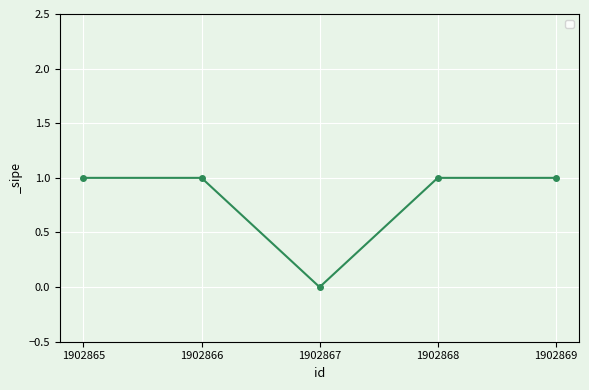

How many lines are shown in the chart?

1